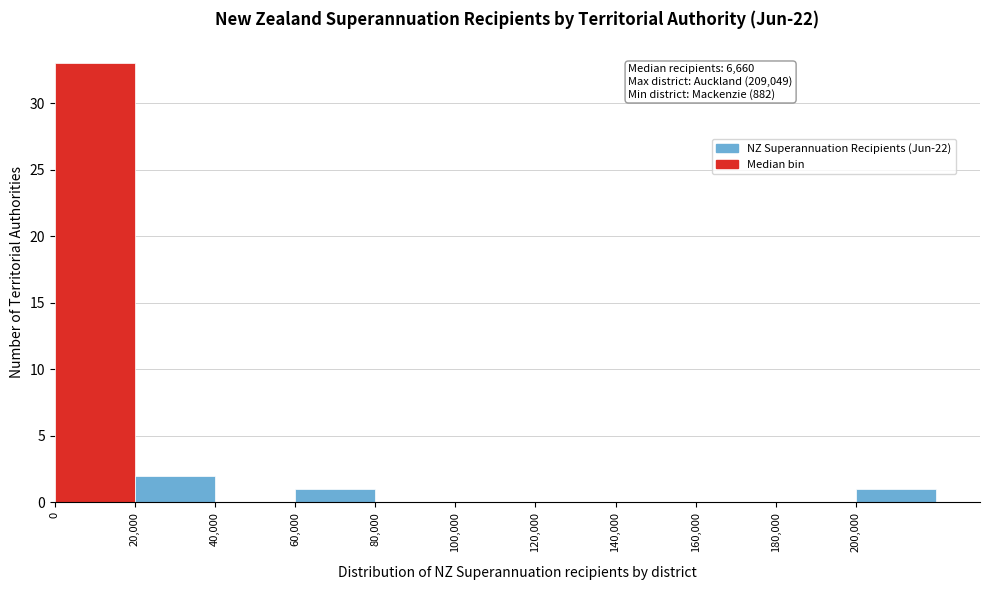

Which range on the x-axis has the tallest bar?

0 to 20000